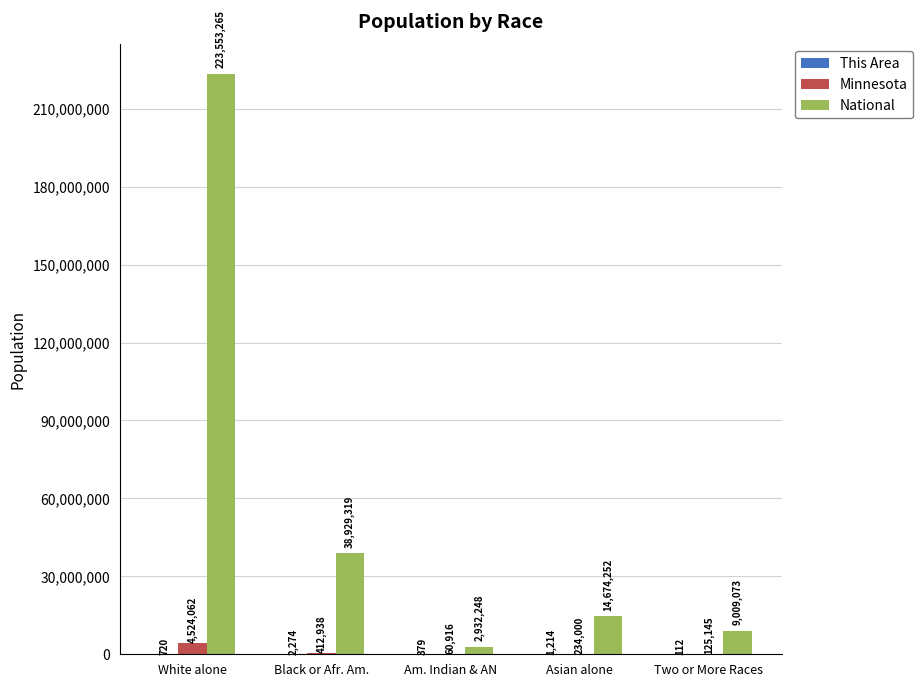

What is the sum of the Minnesota values at White alone and Asian alone?

4758062